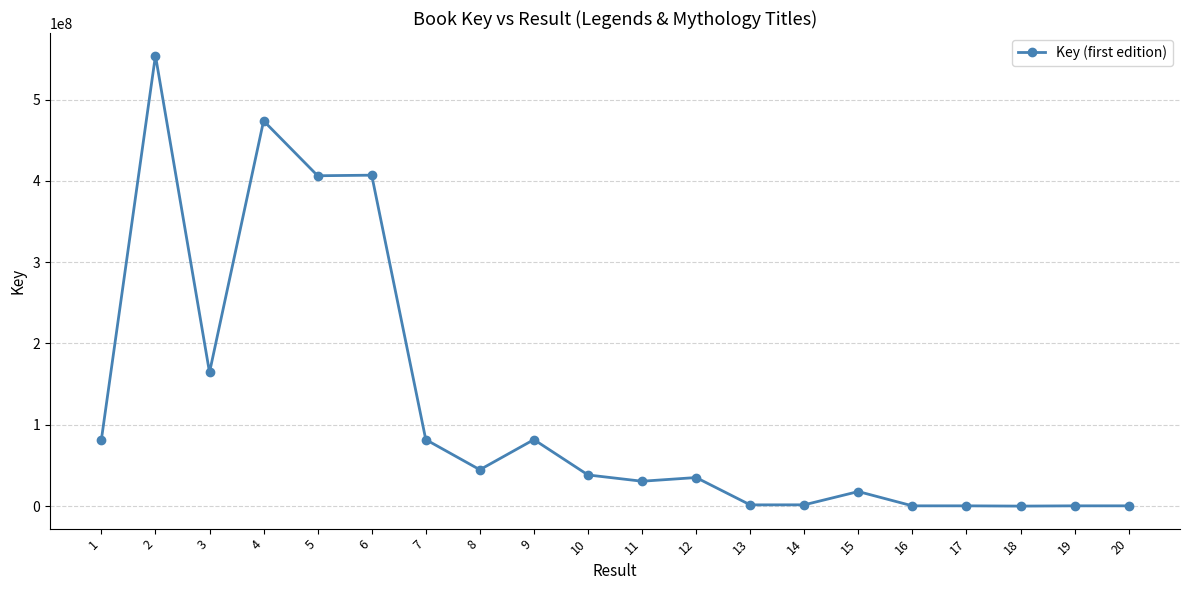

Is it true that the value at 8 is 44734568?

True